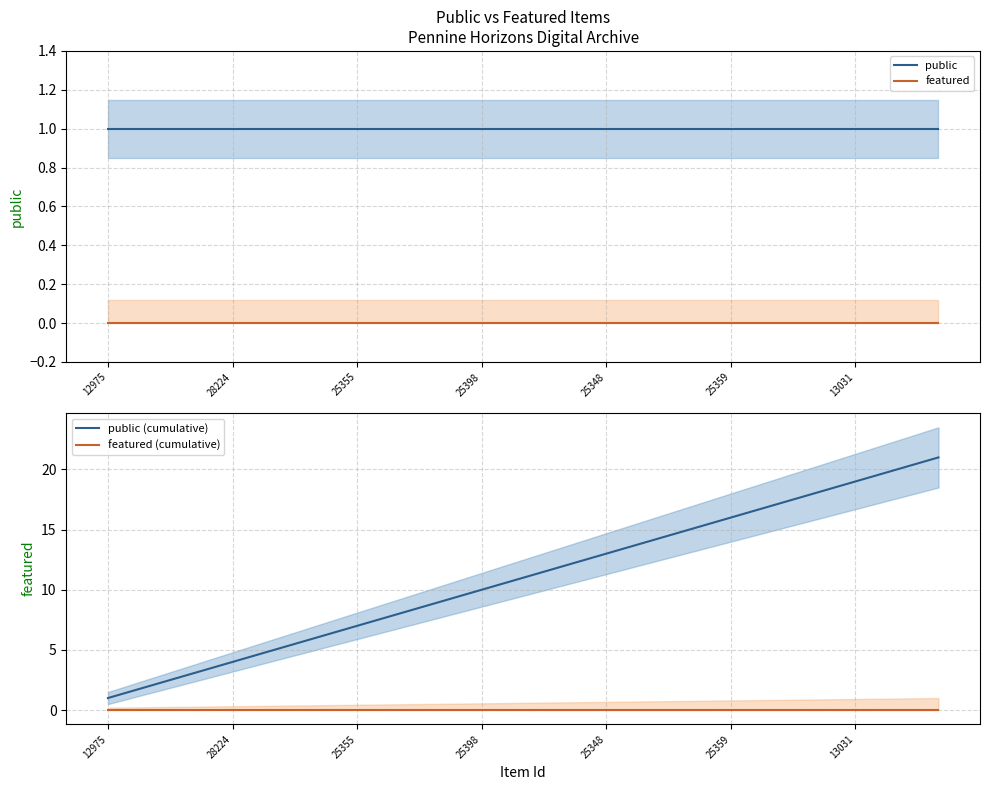

True or false: public (cumulative) has a value of 2 at 25398.

False